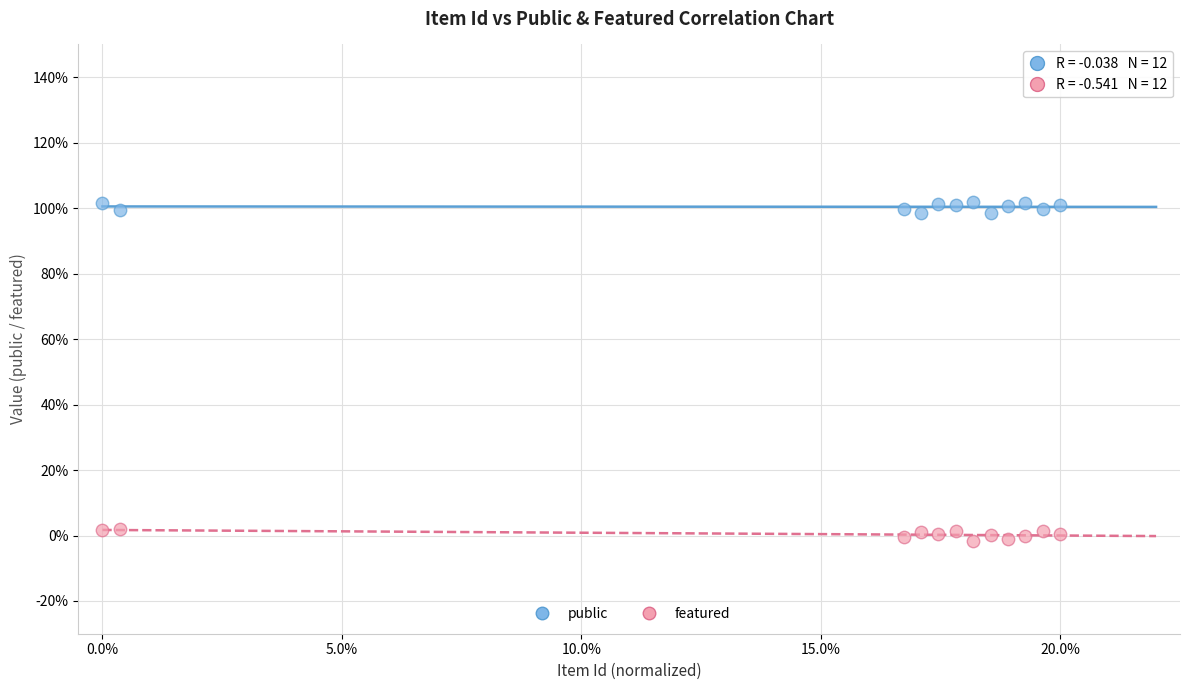

What are all the series names shown in the legend?

public, featured